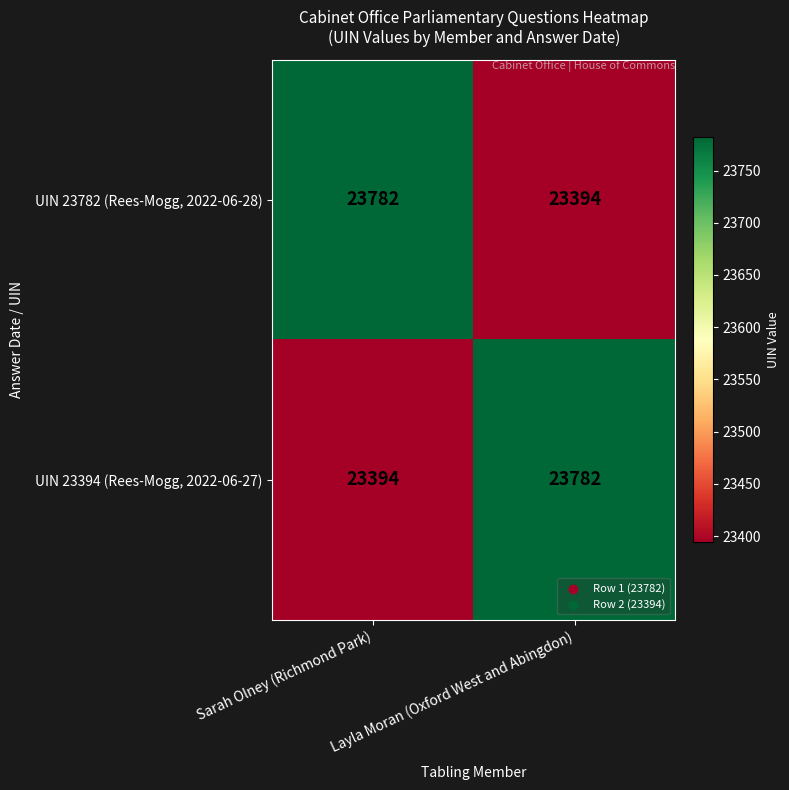

At which label does UIN 23782 (Rees-Mogg, 2022-06-28) reach its peak?

Sarah Olney (Richmond Park)